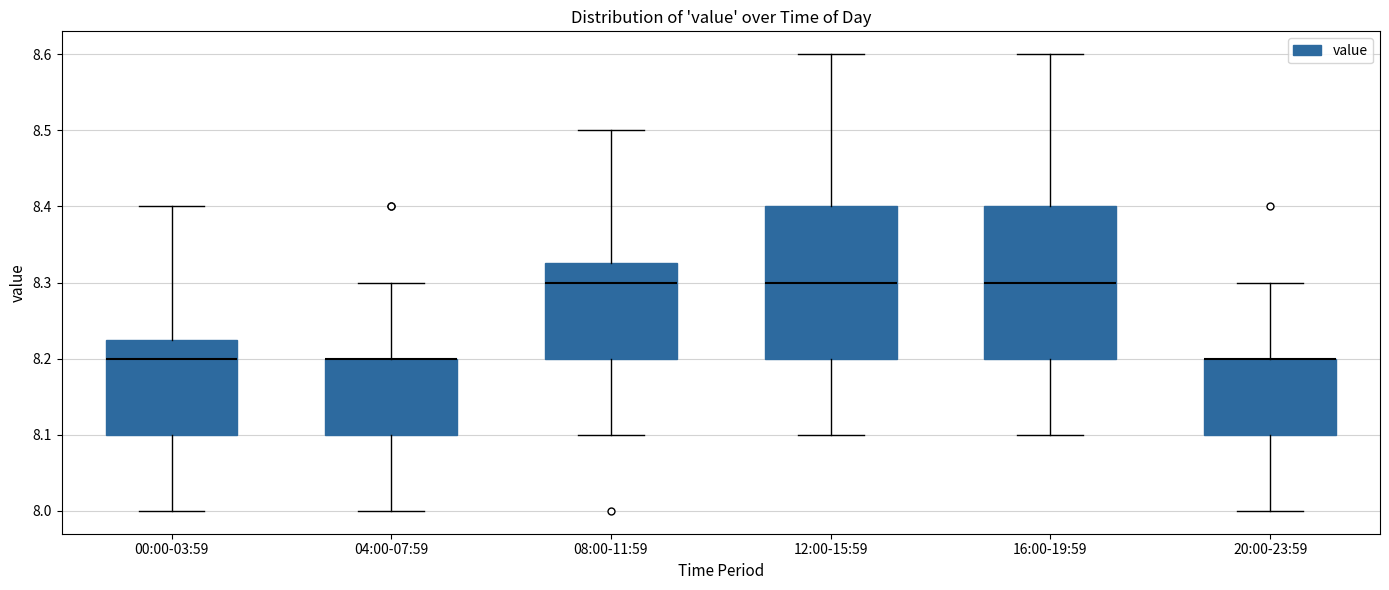

Reading left to right, transcribe this box plot: for each box, give where its median line is, the range the box spans, and where its two whiskers end, as read against the y-axis. The values are not printed on the chart, so give them approximately, as read against the axis.

00:00-03:59: median 8.20, box 8.10 to 8.23, whiskers 8.00 to 8.40
04:00-07:59: median 8.20 (drawn on the box's upper edge), box 8.10 to 8.20, whiskers 8.00 to 8.30
08:00-11:59: median 8.30, box 8.20 to 8.33, whiskers 8.10 to 8.50
12:00-15:59: median 8.30, box 8.20 to 8.40, whiskers 8.10 to 8.60
16:00-19:59: median 8.30, box 8.20 to 8.40, whiskers 8.10 to 8.60
20:00-23:59: median 8.20 (drawn on the box's upper edge), box 8.10 to 8.20, whiskers 8.00 to 8.30